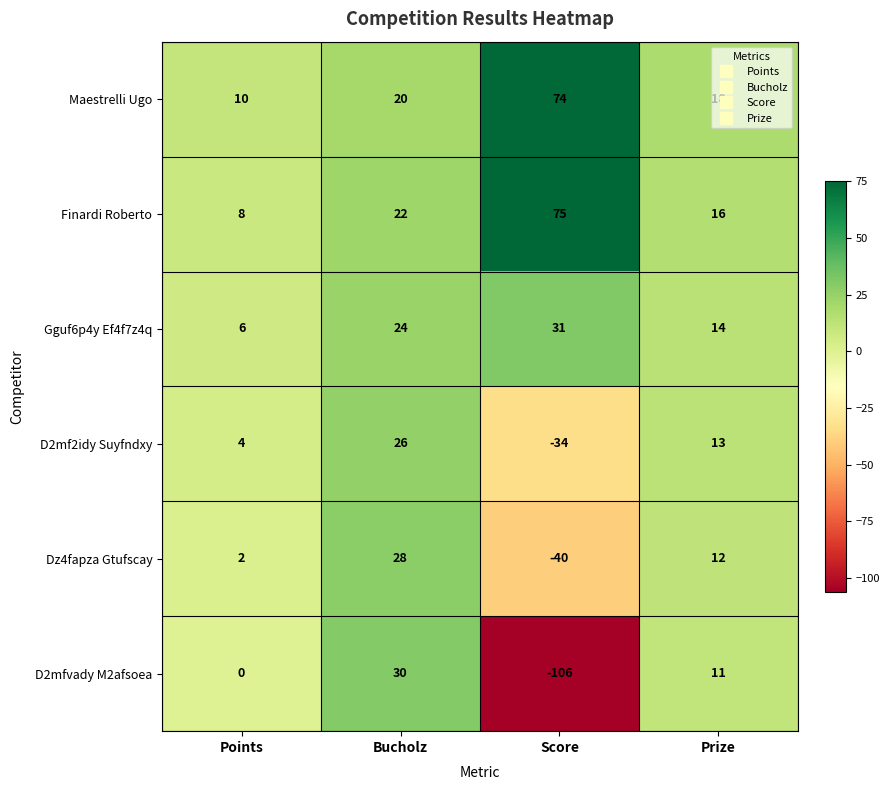

Which series has the largest total across all categories?

Maestrelli Ugo